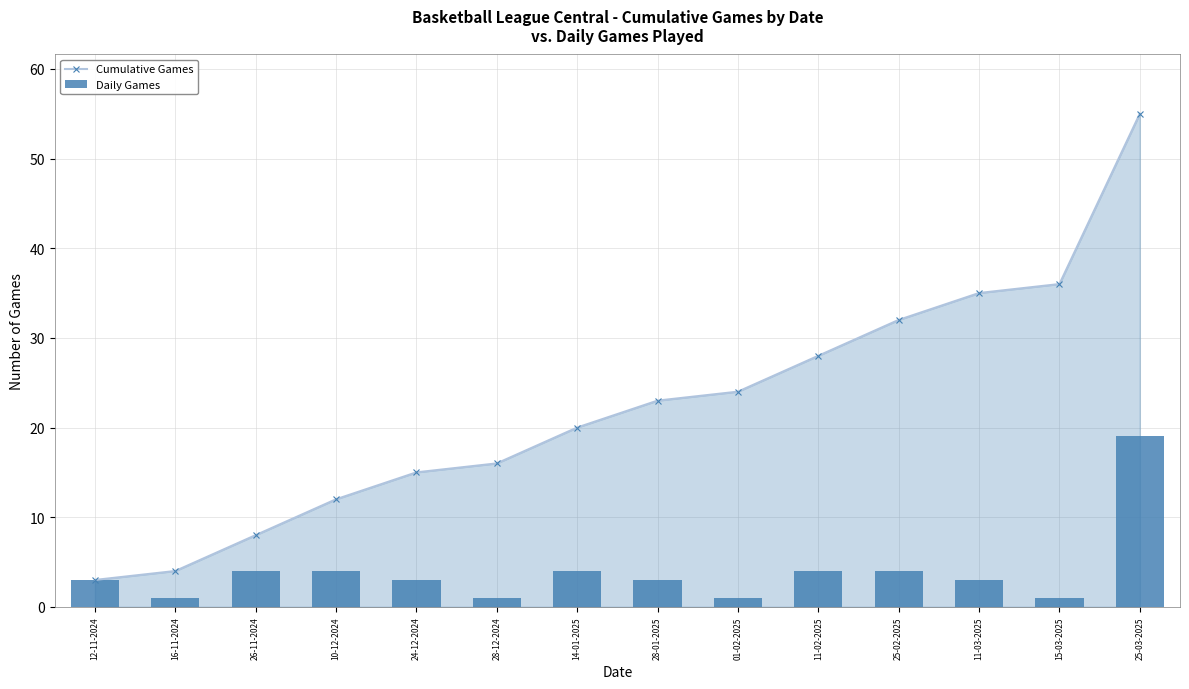

What is the approximate value of Daily Games at 24-12-2024?

3